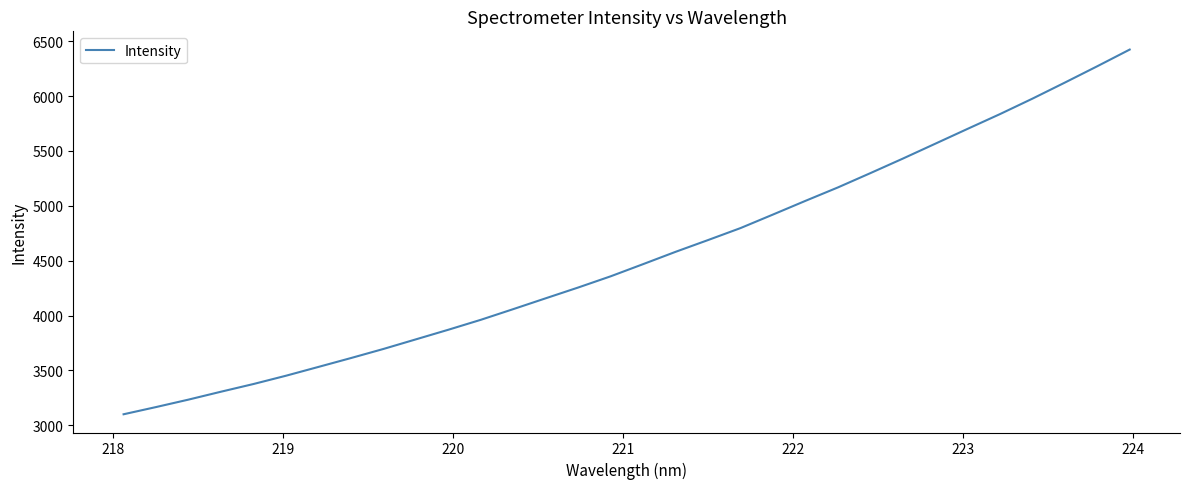

What is the minimum value shown in the chart?

3100.4